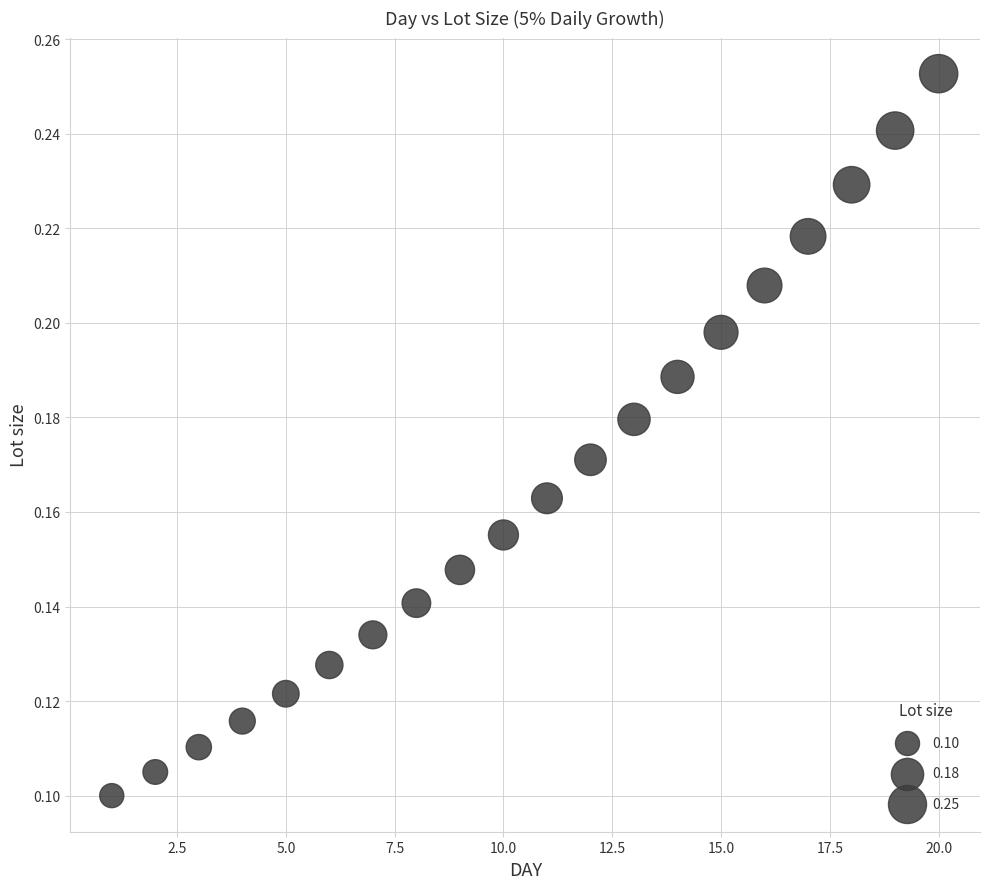

What is the range of X values (max minus min)?

19.0